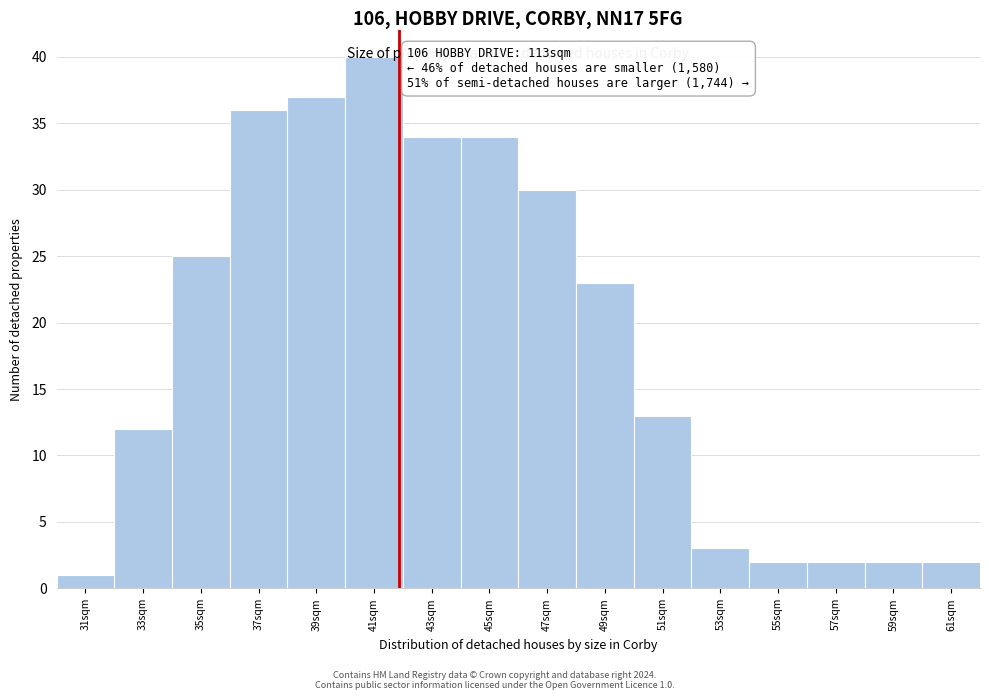

Over which range of the x-axis is the bar tallest?

40 to 42